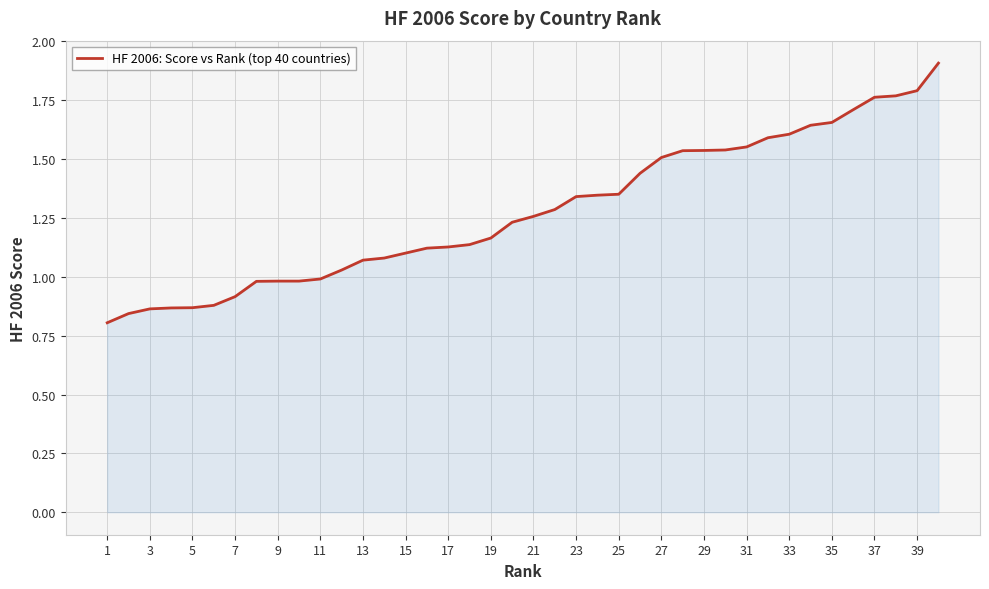

What is the greatest value displayed?

1.9